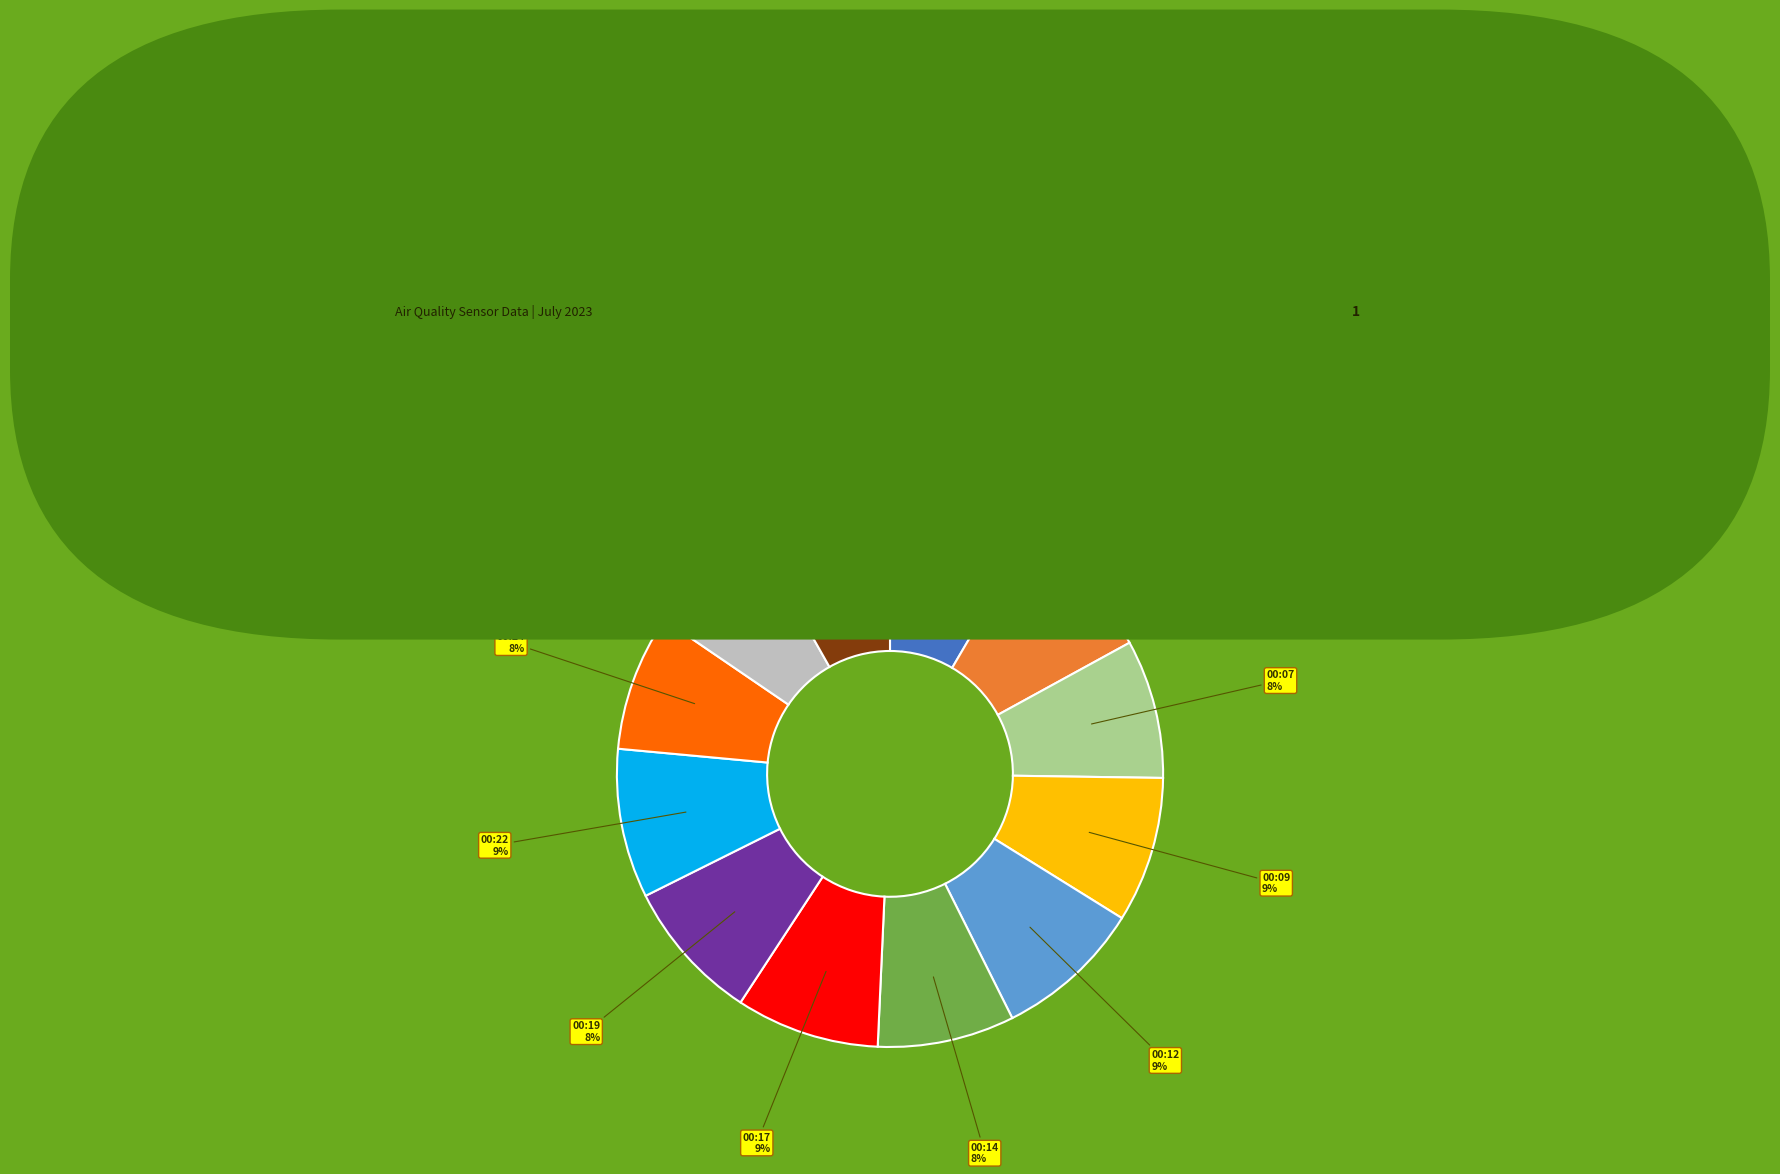

To the nearest percent, what is the difference between the largest and smallest slice percentages?

2%